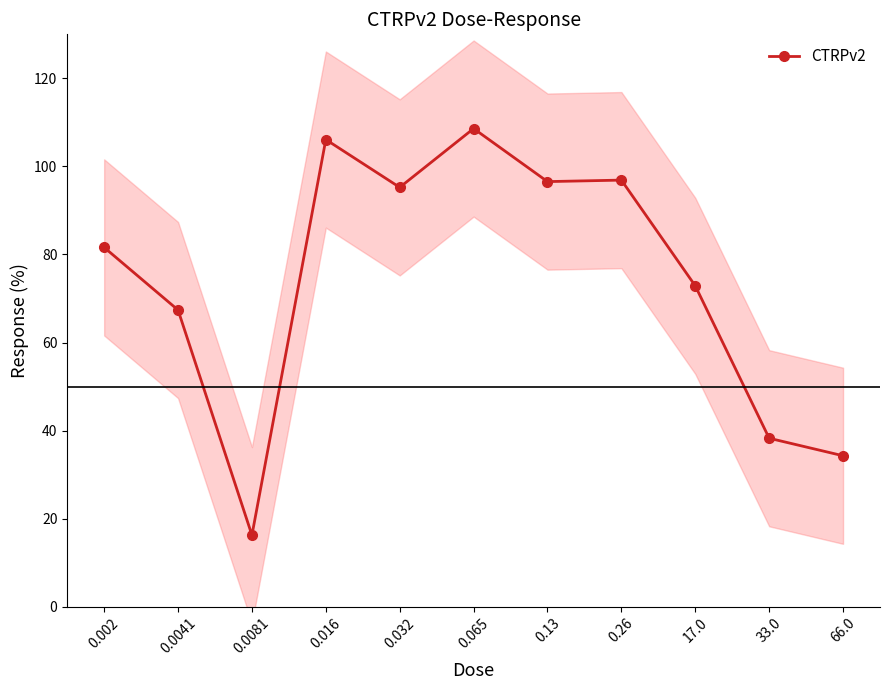

What is the smallest value displayed?

16.2